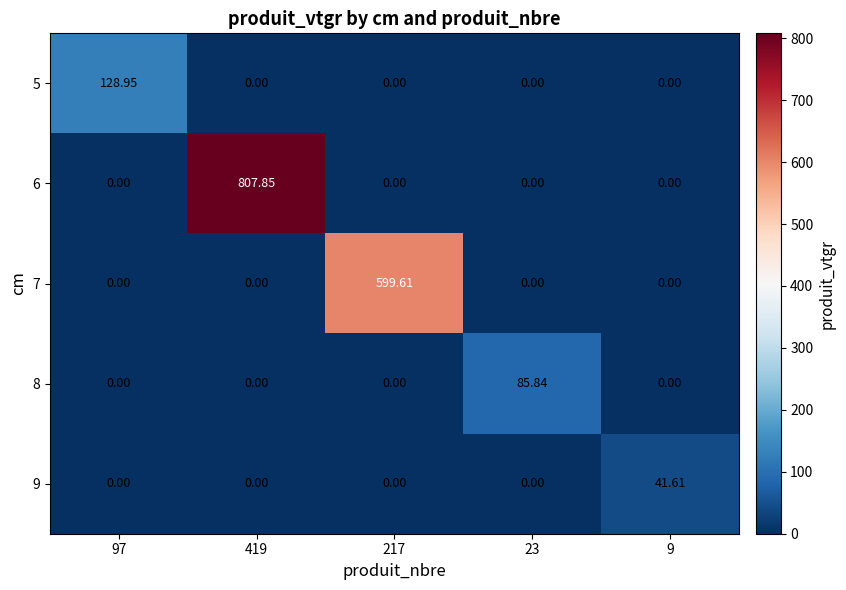

List the labels in order of 8 value, smallest first.

97, 419, 217, 9, 23